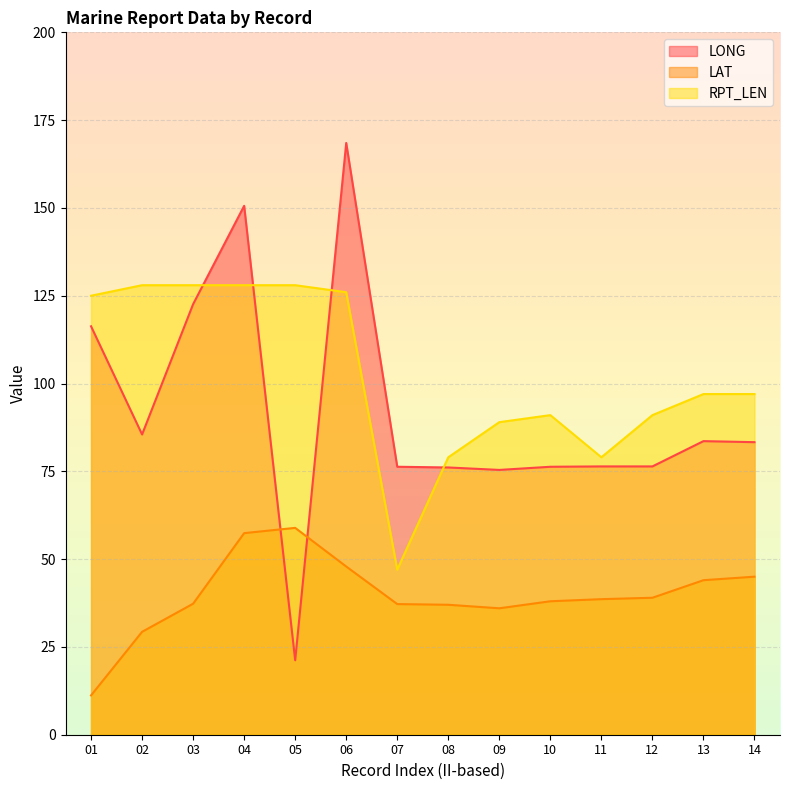

At which category does LAT reach its first local valley?

09